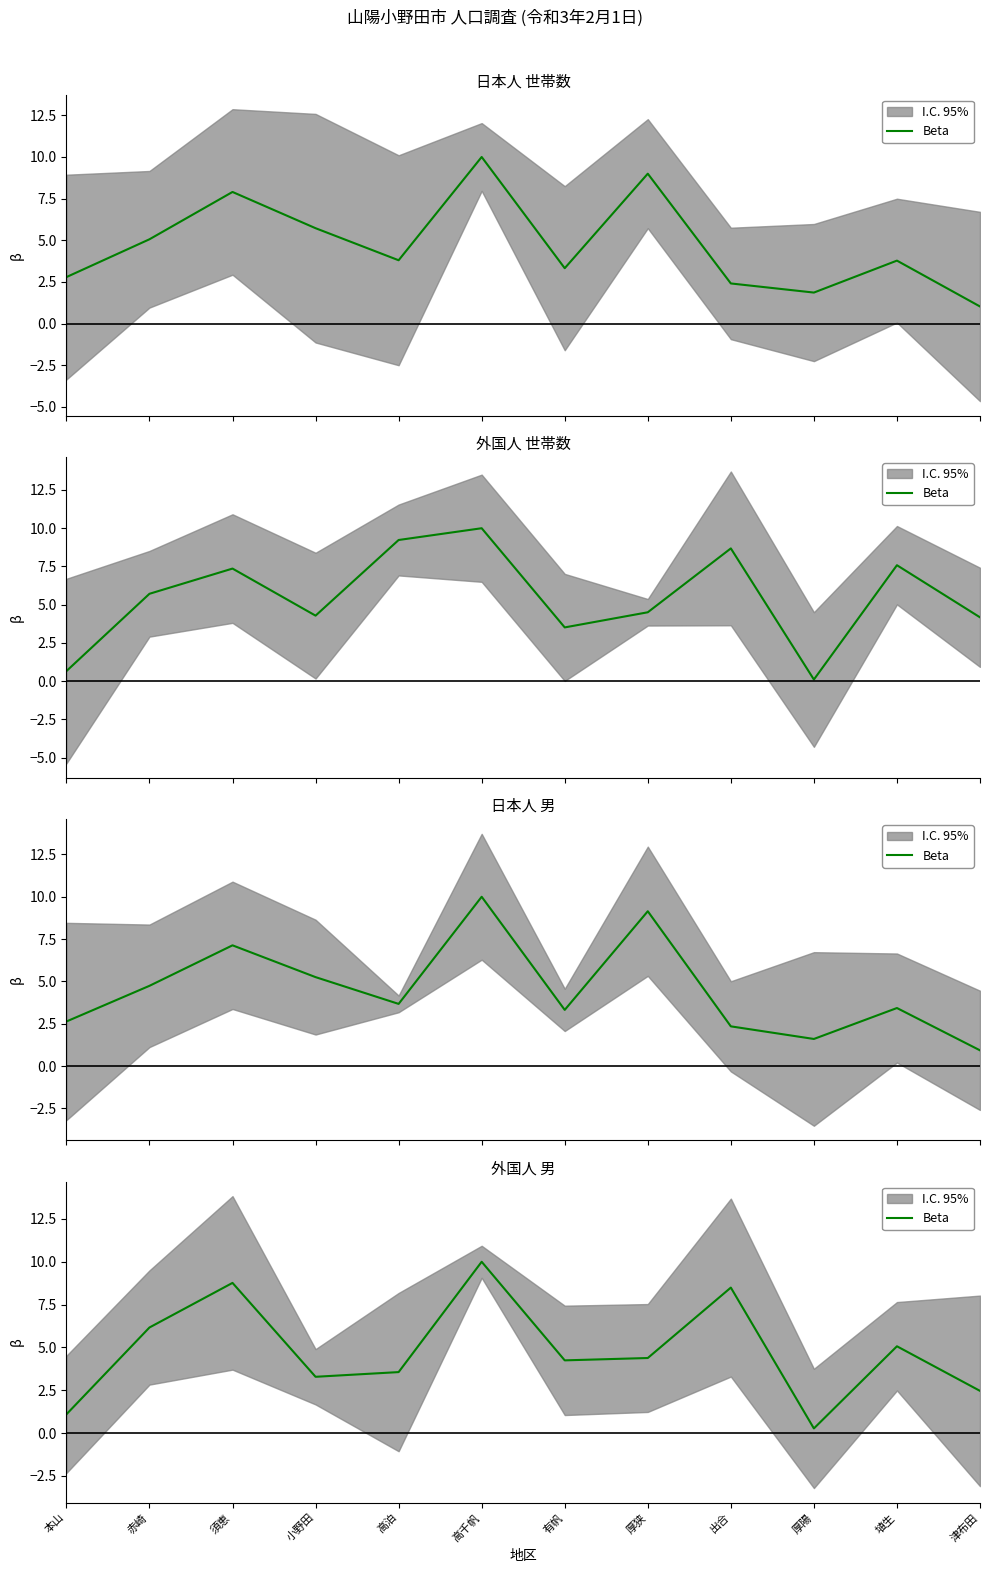

True or false: the data shows 3.6 at 高泊.

True